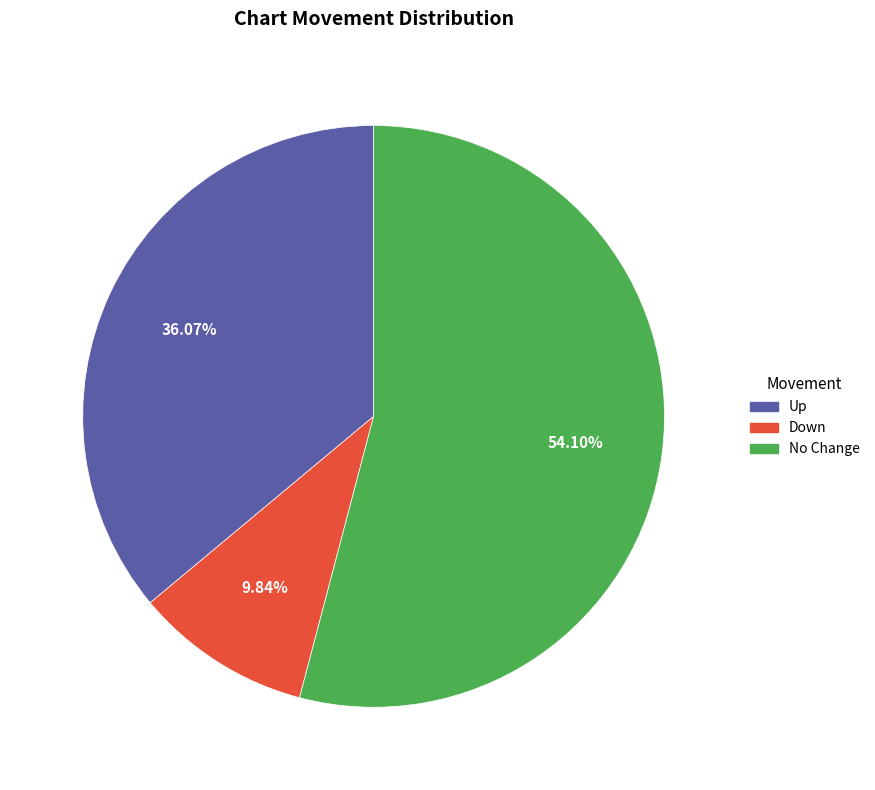

Is there any slice that represents more than half of the pie?

Yes